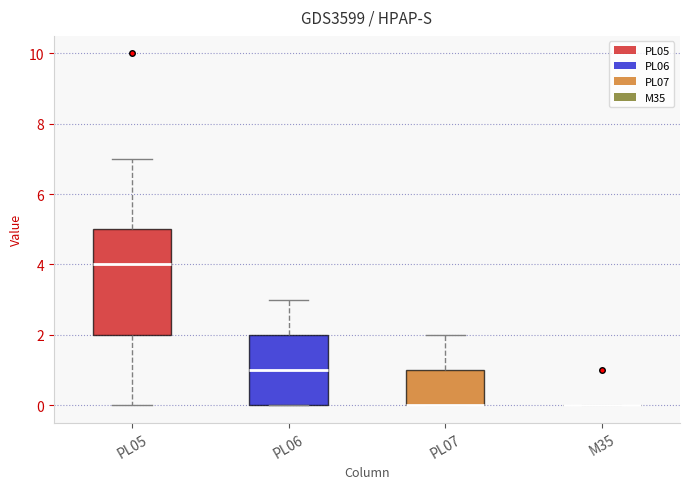

Reading left to right, transcribe this box plot: for each box, give where its median line is, the range the box spans, and where its two whiskers end, as read against the y-axis. The values are not printed on the chart, so give them approximately, as read against the axis.

PL05: median 4, box 2 to 5, whiskers 0 to 7
PL06: median 1, box 0 to 2, whiskers 0 to 3
PL07: median 0 (drawn on the box's lower edge), box 0 to 1, whiskers 0 to 2
M35: box collapsed to a line at 0, whiskers 0 to 0